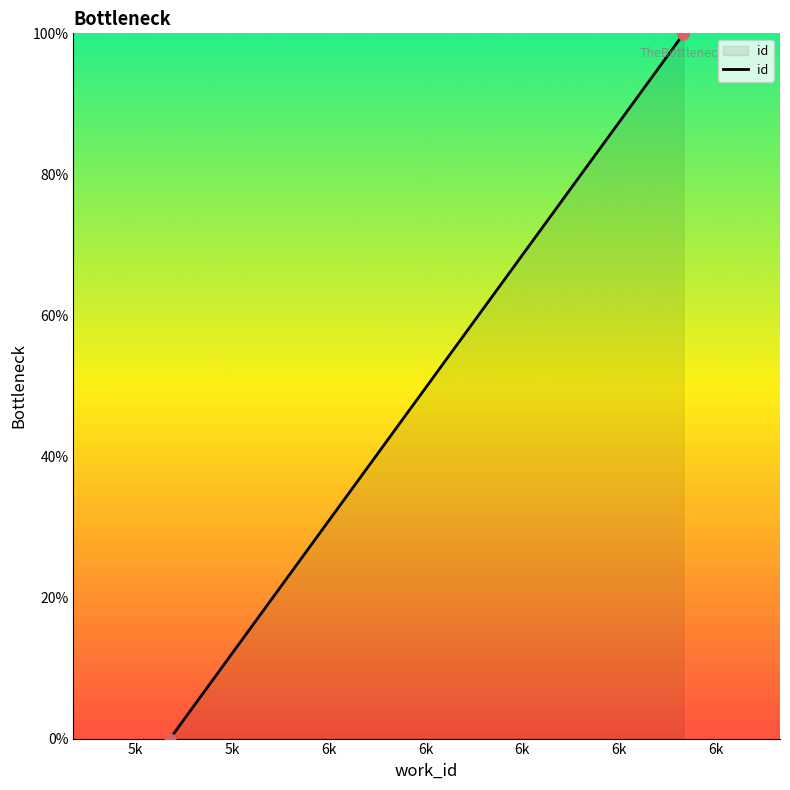

What is the change in value from 5k to 5k?

+99.9